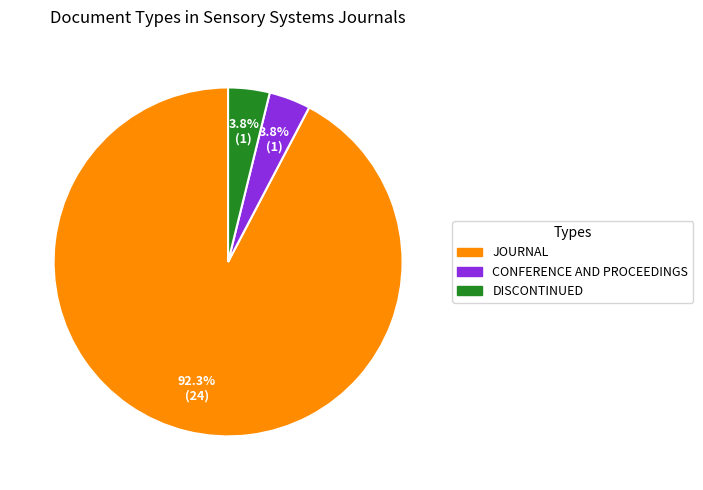

Does any single category account for the majority?

Yes